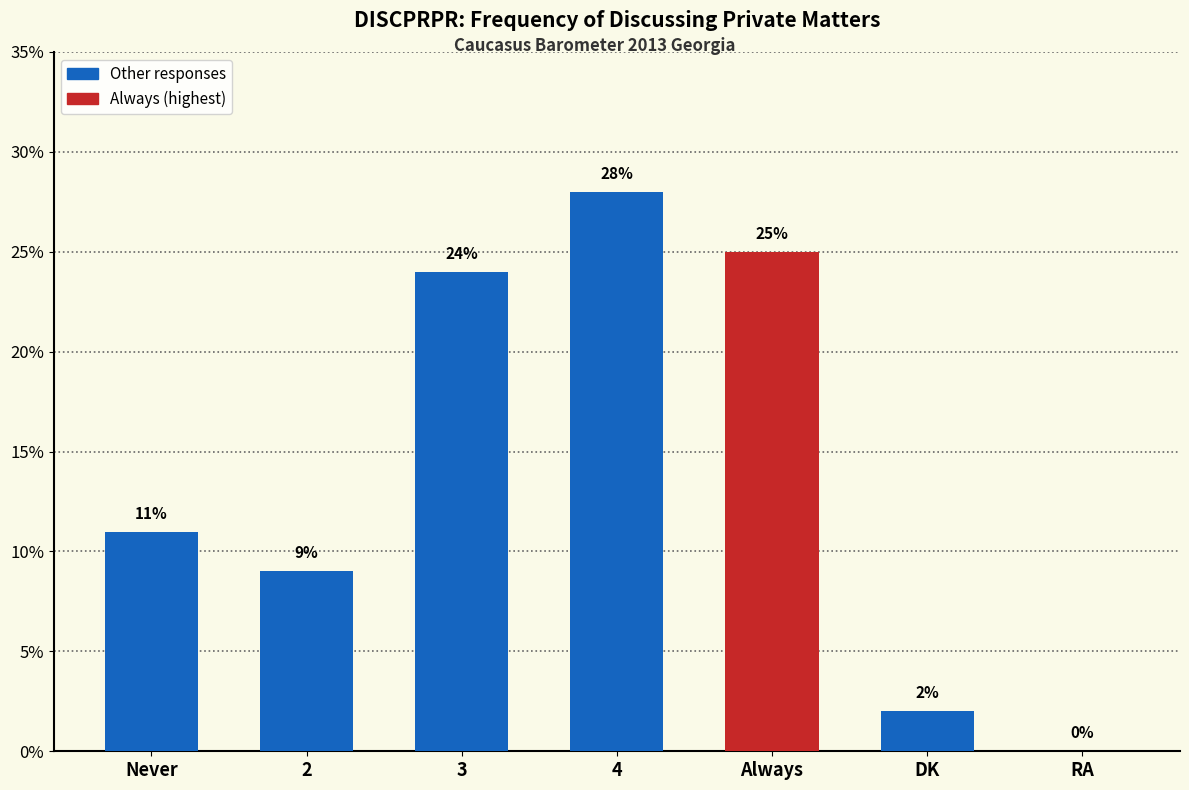

What is the sum of all values?

99